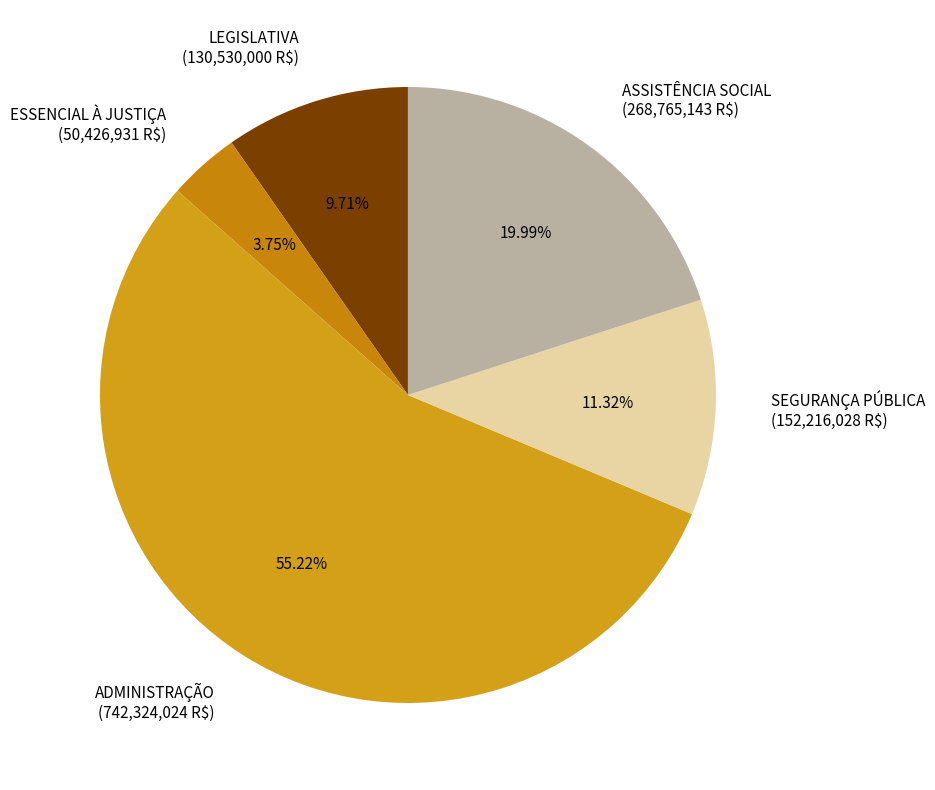

Which slice is the largest?

ADMINISTRAÇÃO